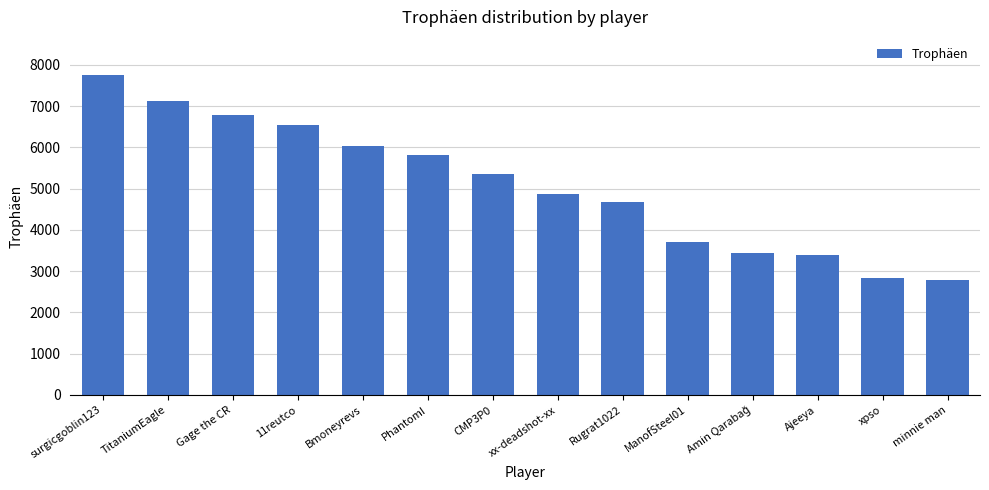

Count the number of data series in this chart.

1